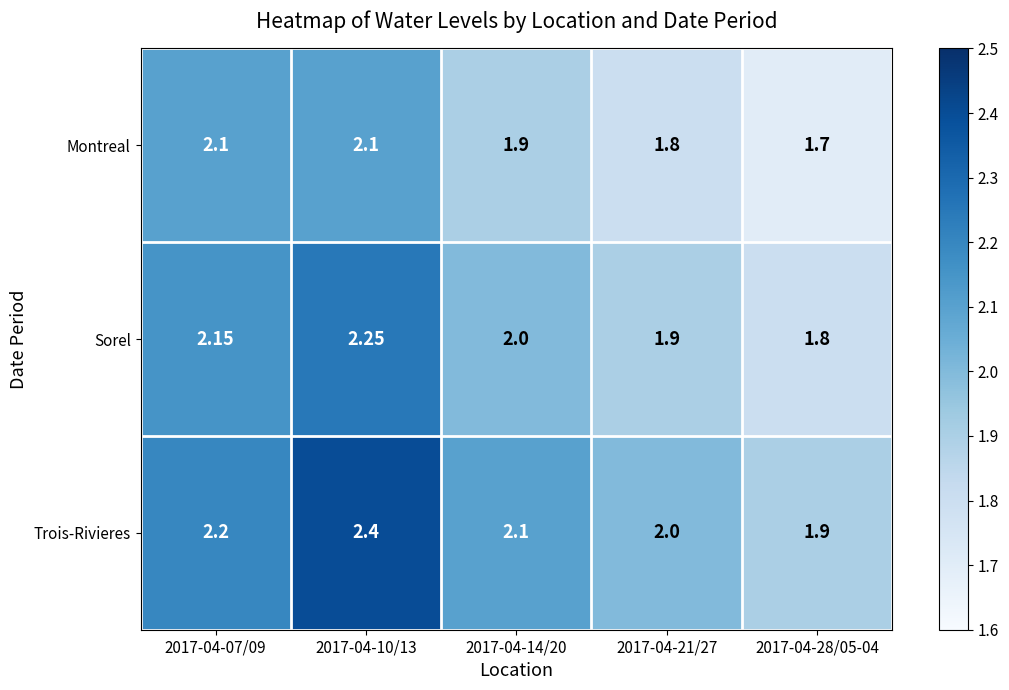

Is the value of Sorel at 2017-04-14/20 greater than the value of Trois-Rivieres at 2017-04-10/13?

No